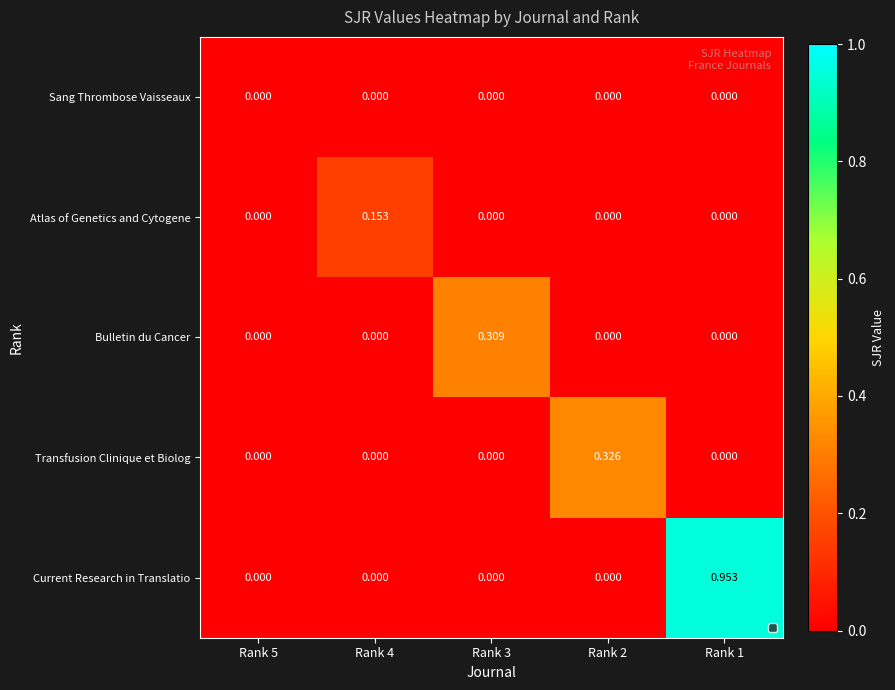

Which series has the largest total across all categories?

Current Research in Translatio